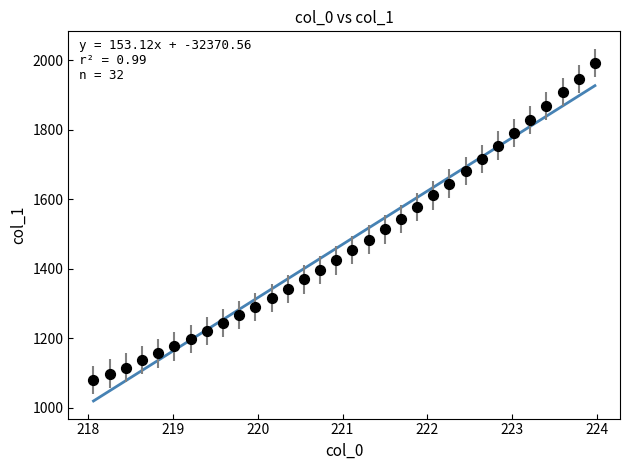

What is the range of X values (max minus min)?

5.9